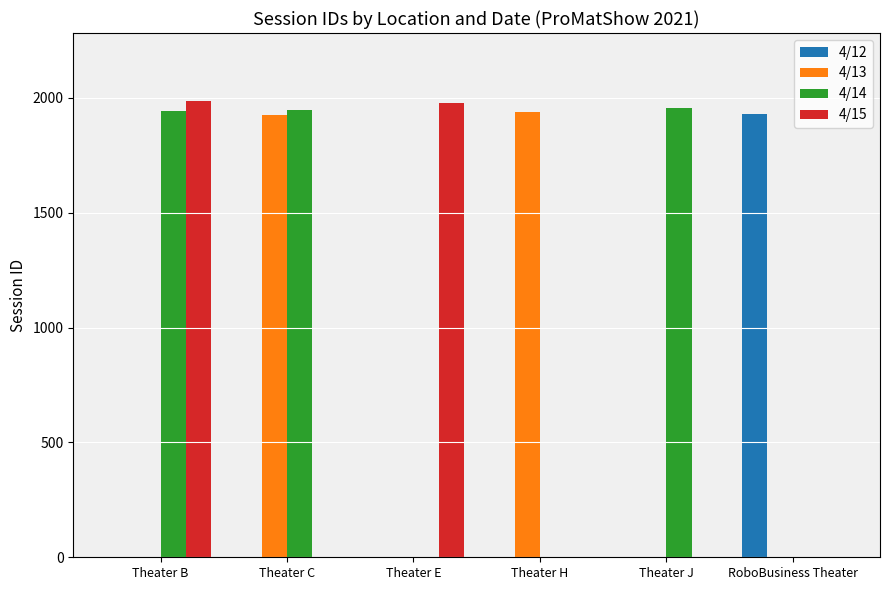

What is the maximum value shown in the chart?

1985